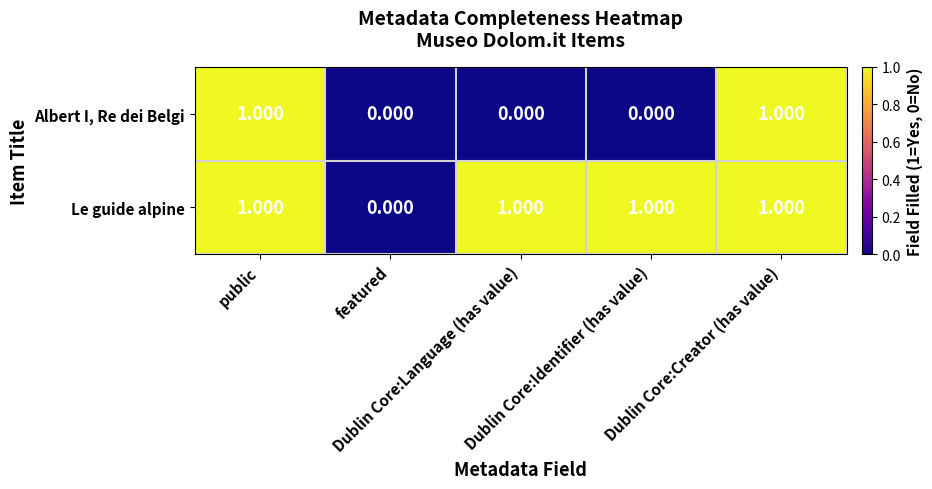

Which series has the largest total across all categories?

Le guide alpine